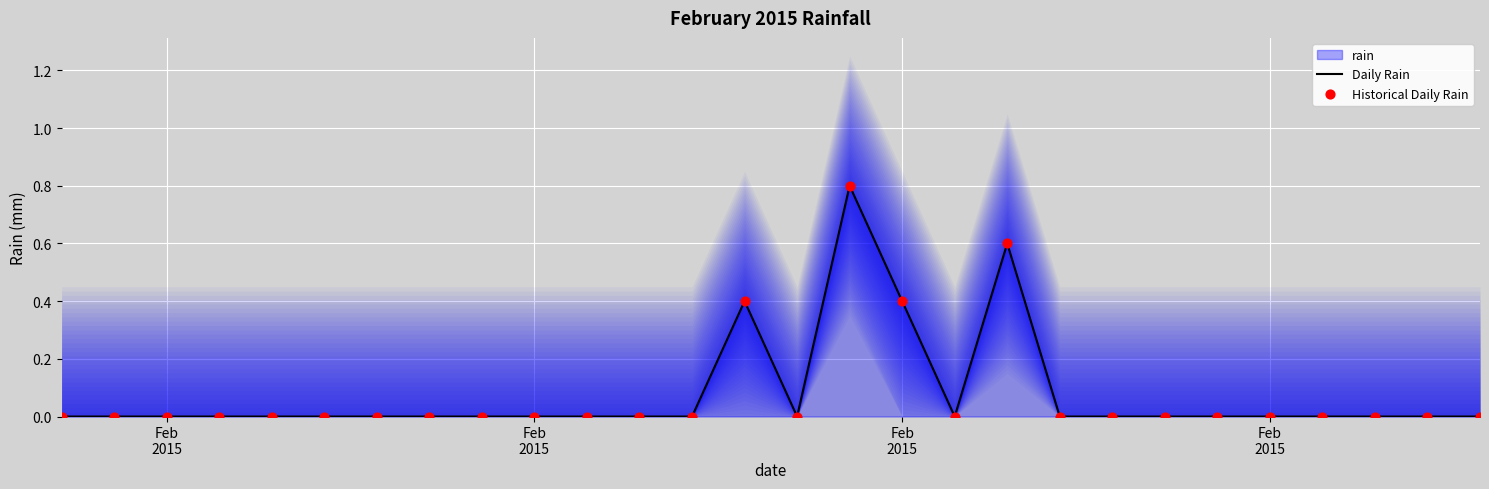

Which series has the largest total across all categories?

Daily Rain